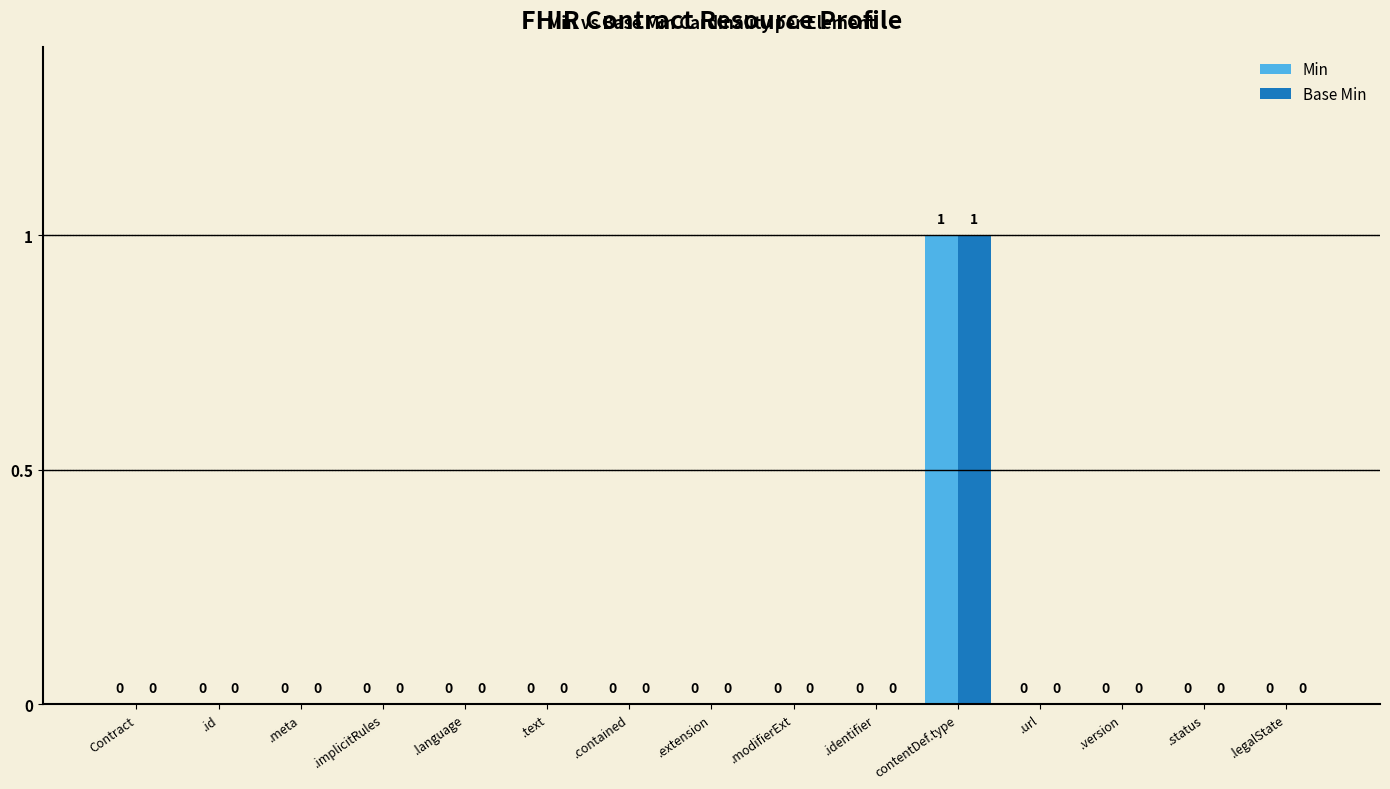

At which category is the sum across all series the highest?

contentDef.type